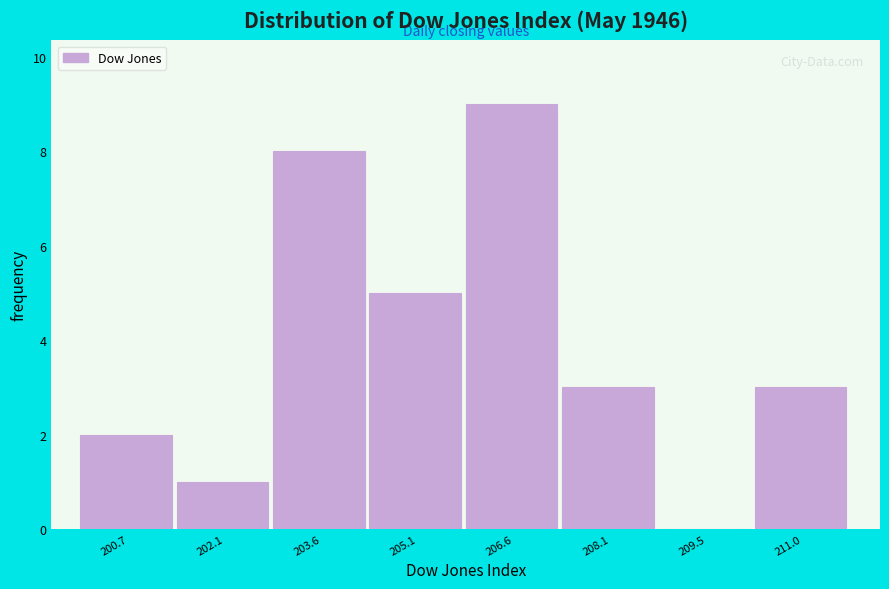

Reading left to right, extract all data points from this chart.

200.7=2	202.1=1	203.6=8	205.1=5	206.6=9	208.1=3	209.5=0	211.0=3